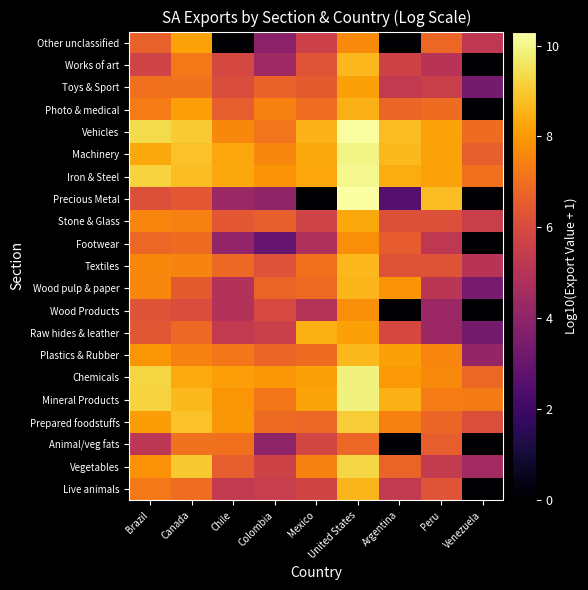

At how many categories does at least one series exceed 4?

9